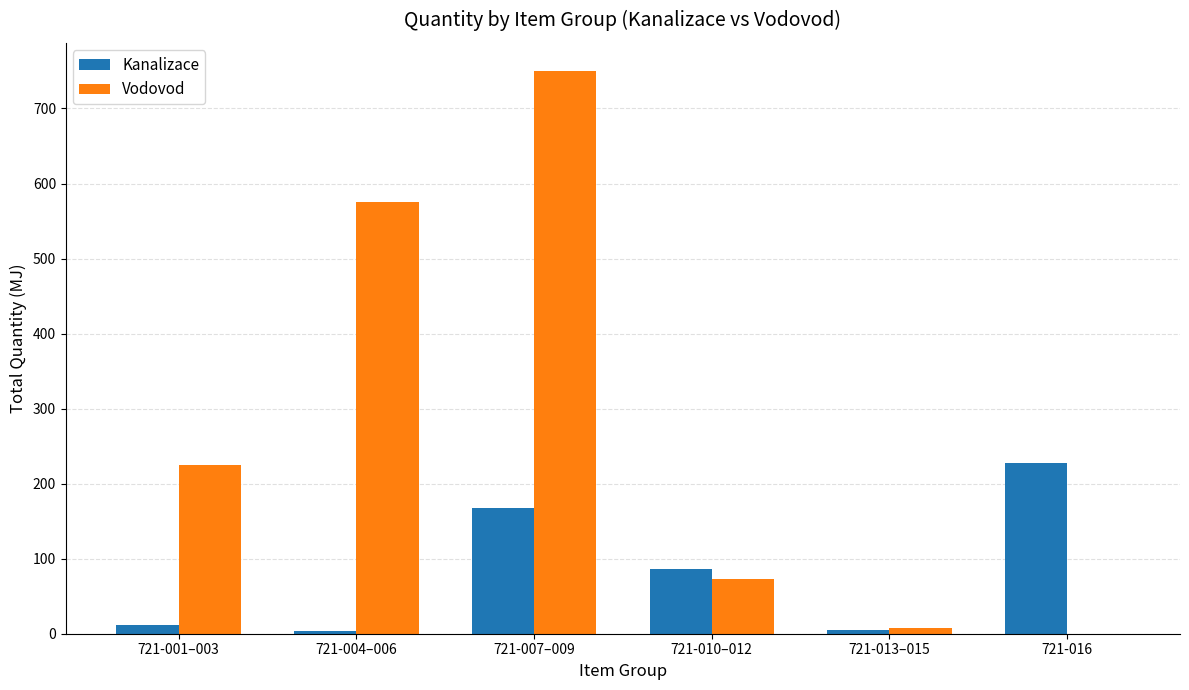

Are the bars horizontal?

No